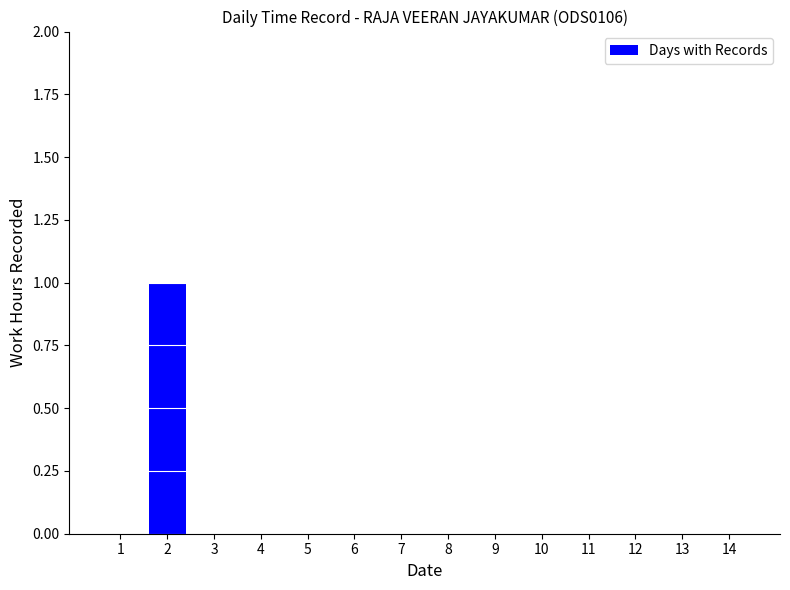

Reading right to left, what are all the values shown in this chart?

0	0	0	0	0	0	0	0	0	0	0	0	1	0